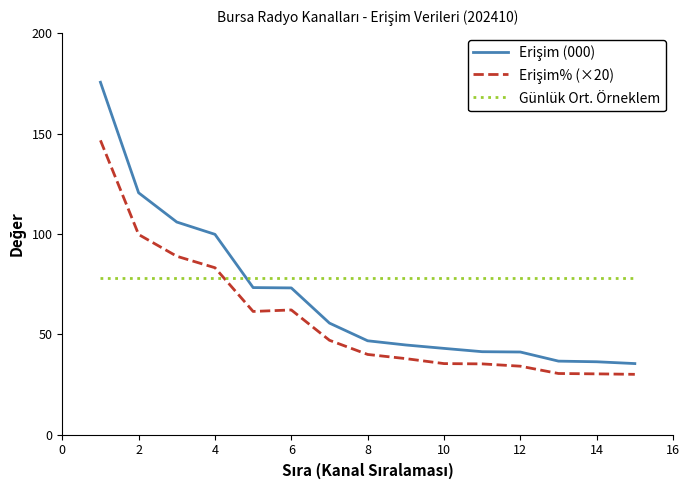

What is the maximum value shown in the chart?

175.5